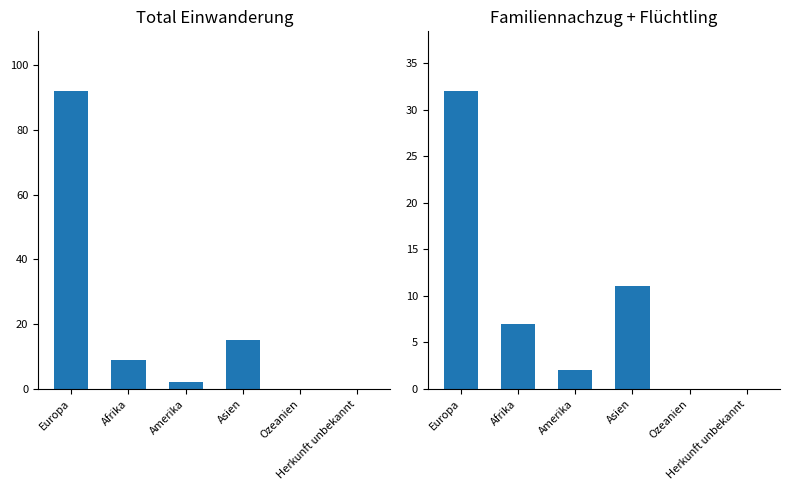

What is the average value of the Familiennachzug + Flüchtling series?

9